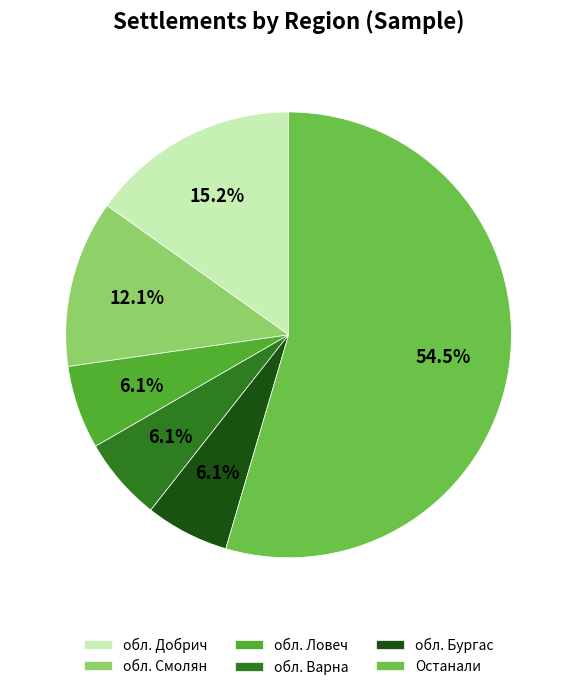

Is it true that обл. Варна is 1% of the pie?

False